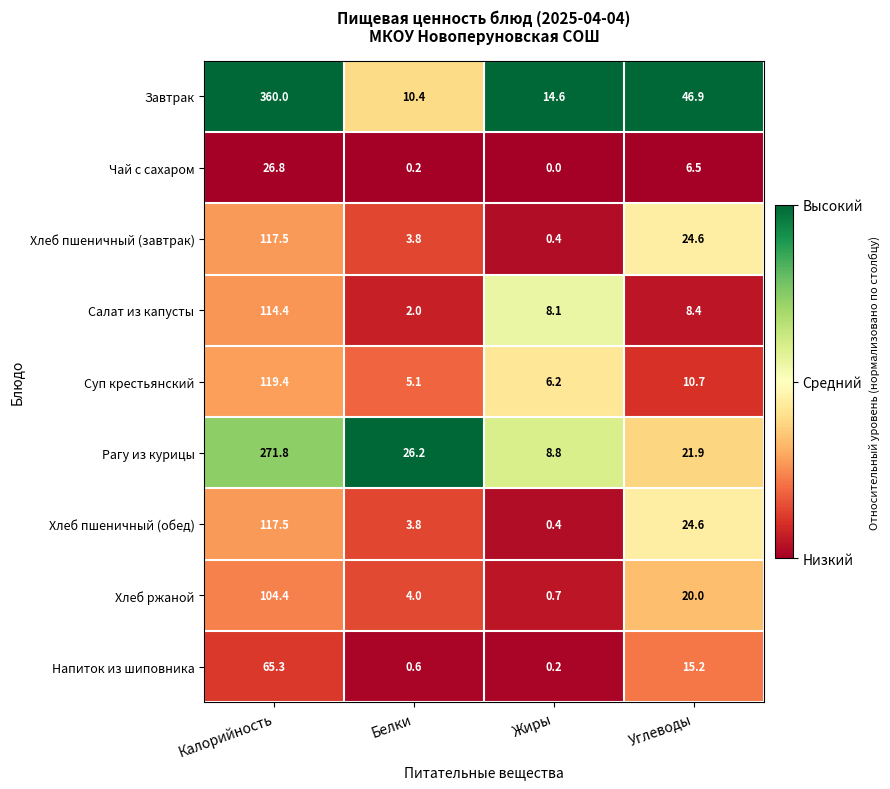

The value of Хлеб пшеничный (завтрак) at Углеводы is 24.6. True or false?

True